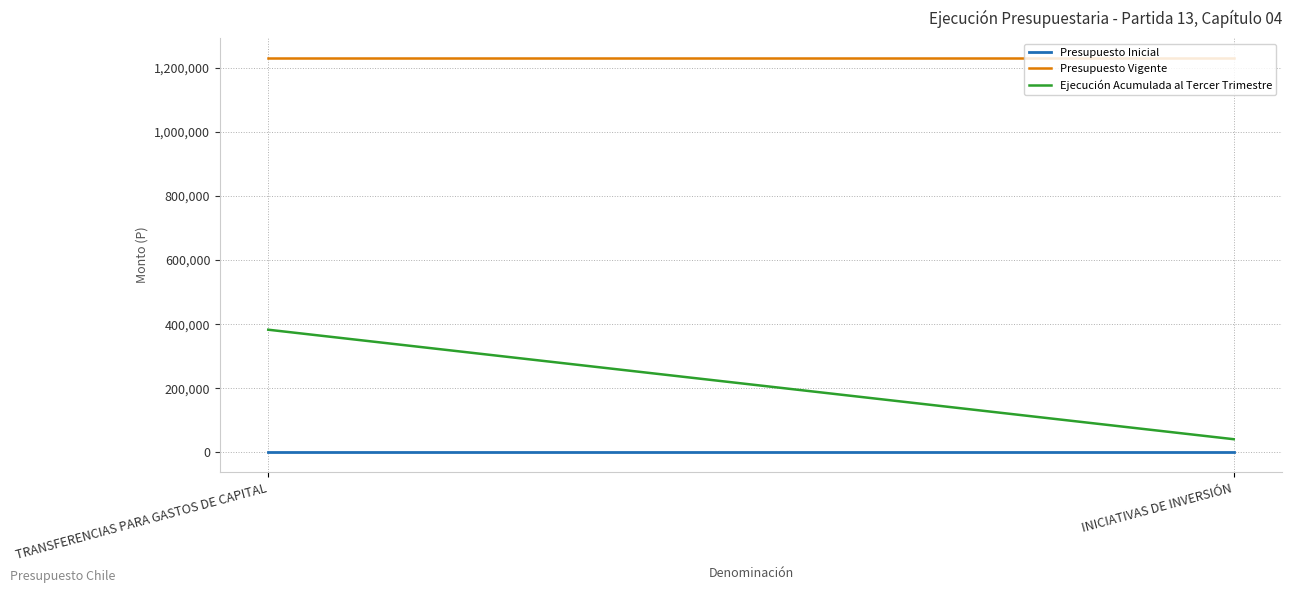

What is the spread (max minus min) of values at INICIATIVAS DE INVERSIÓN?

1231223